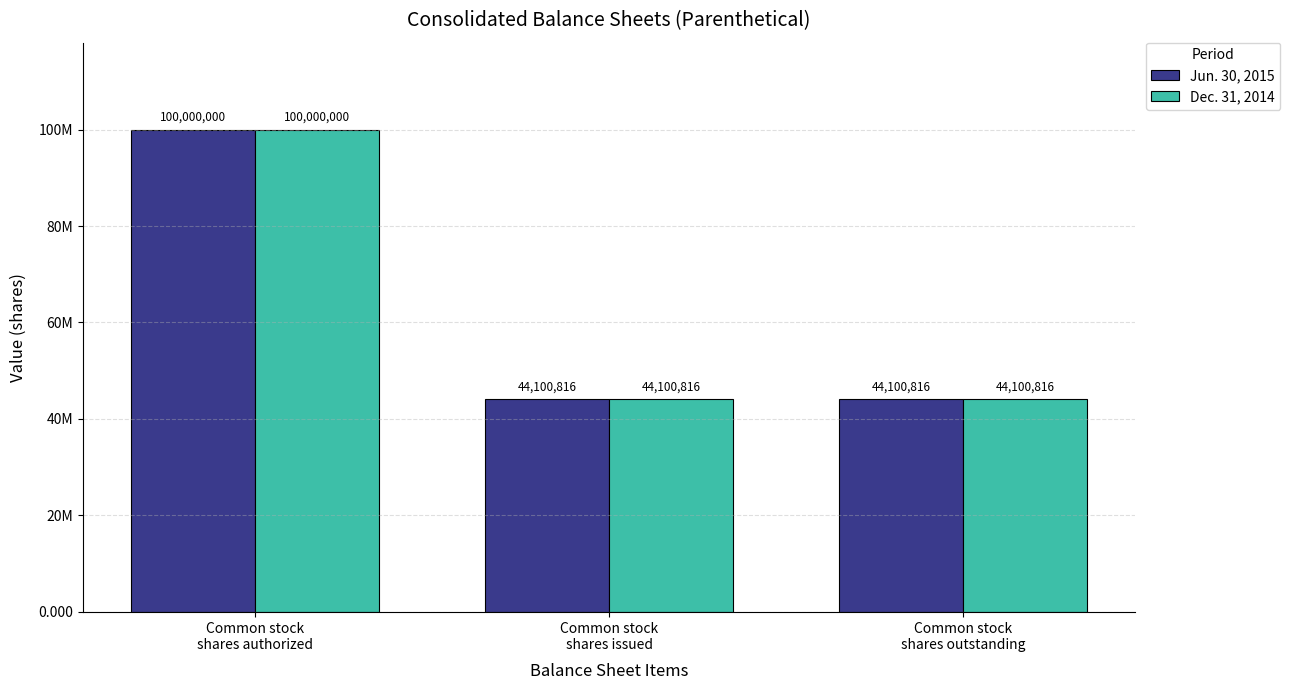

The Dec. 31, 2014 series shows 100000000 at Common stock
shares authorized. True or false?

True